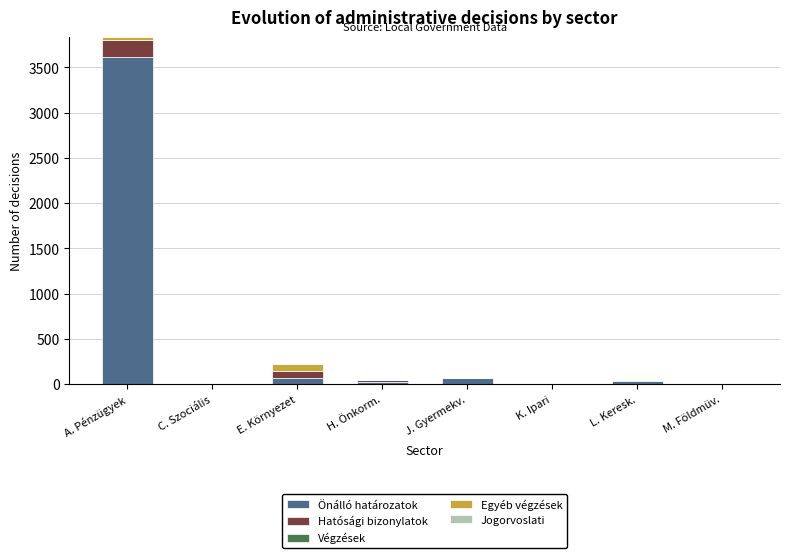

Are the bars grouped side by side (vs. stacked)?

No